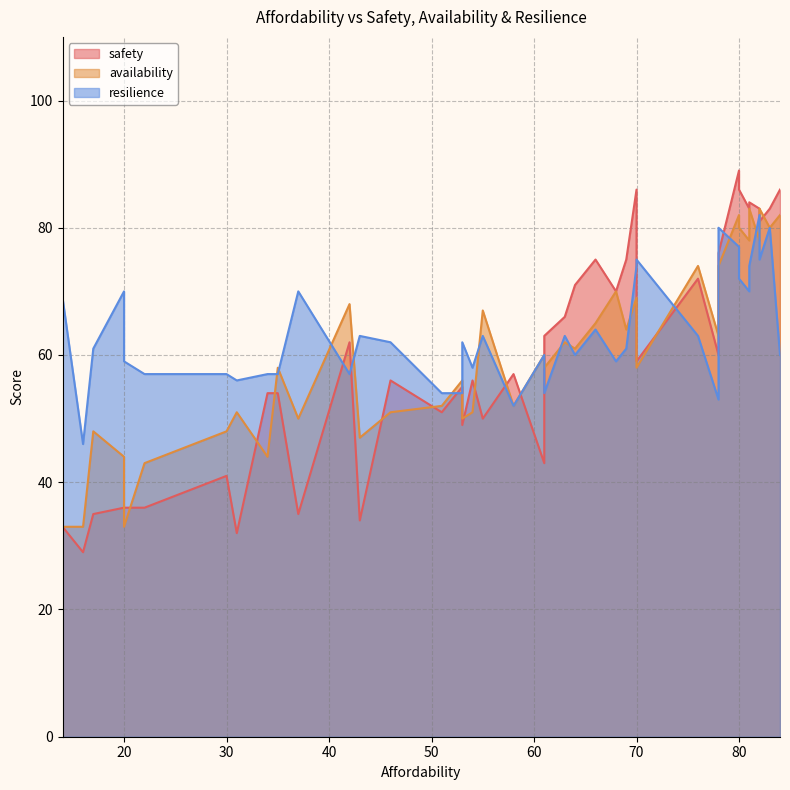

What is the label of the 35th point from the left?

80